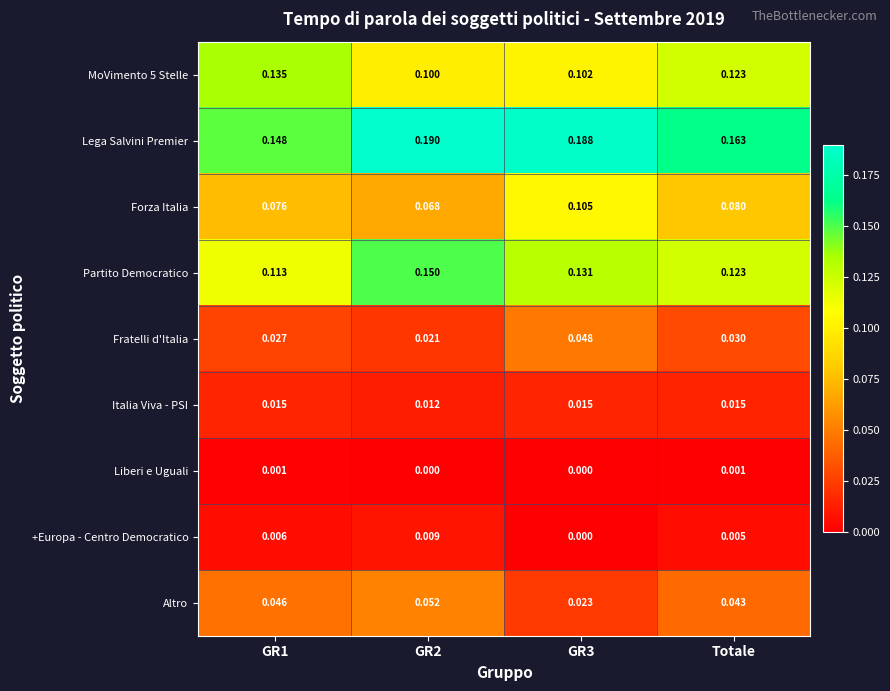

Which series has the largest total across all categories?

Lega Salvini Premier